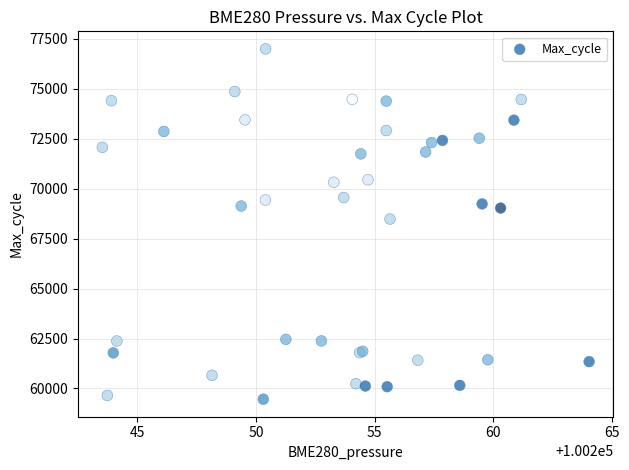

What Y value in the scatter plot is closest to 68227?

68476